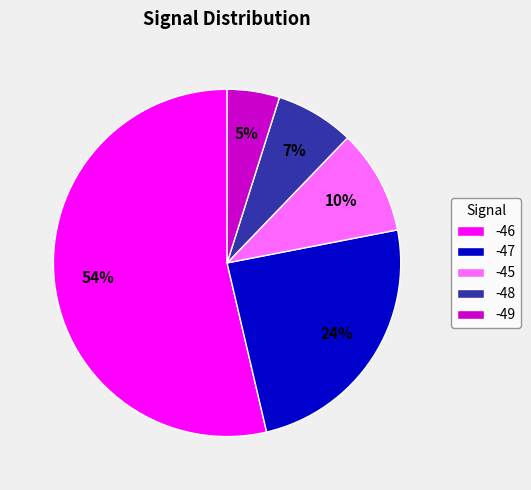

To the nearest percent, what percentage of the pie is -45?

10%